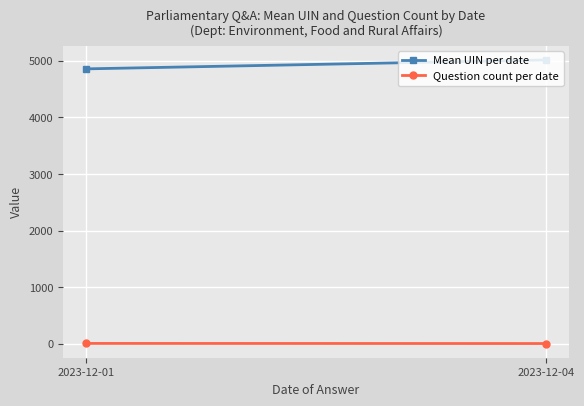

What are all the series names shown in the legend?

Mean UIN per date, Question count per date